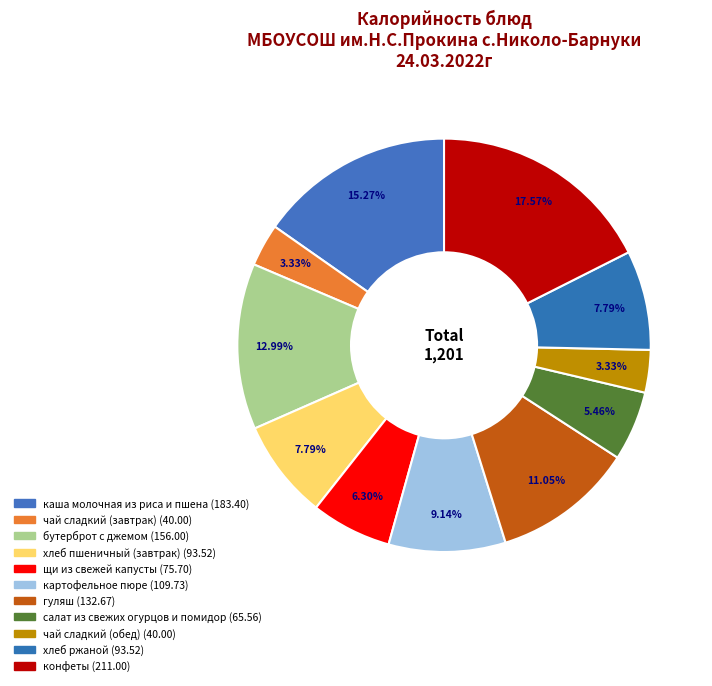

To the nearest percent, what is the combined percentage of гуляш and салат из свежих огурцов и помидор?

17%